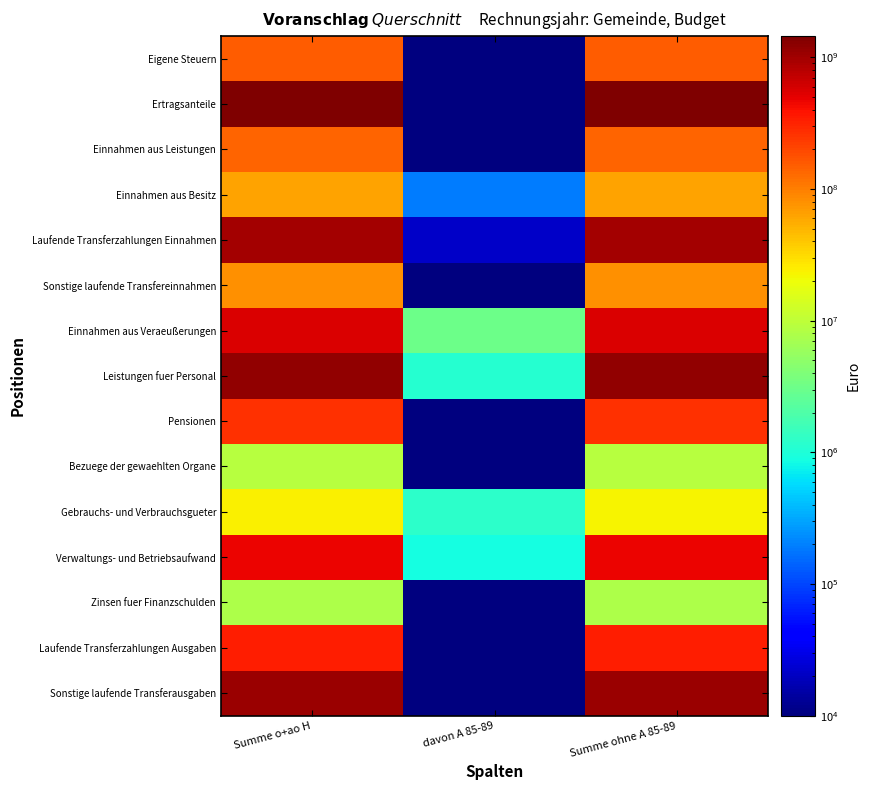

At Summe o+ao H, list the series in order from smallest to largest.

Zinsen fuer Finanzschulden, Bezuege der gewaehlten Organe, Gebrauchs- und Verbrauchsgueter, Einnahmen aus Besitz, Sonstige laufende Transfereinnahmen, Einnahmen aus Leistungen, Eigene Steuern, Pensionen, Laufende Transferzahlungen Ausgaben, Verwaltungs- und Betriebsaufwand, Einnahmen aus Veraeußerungen, Laufende Transferzahlungen Einnahmen, Sonstige laufende Transferausgaben, Leistungen fuer Personal, Ertragsanteile